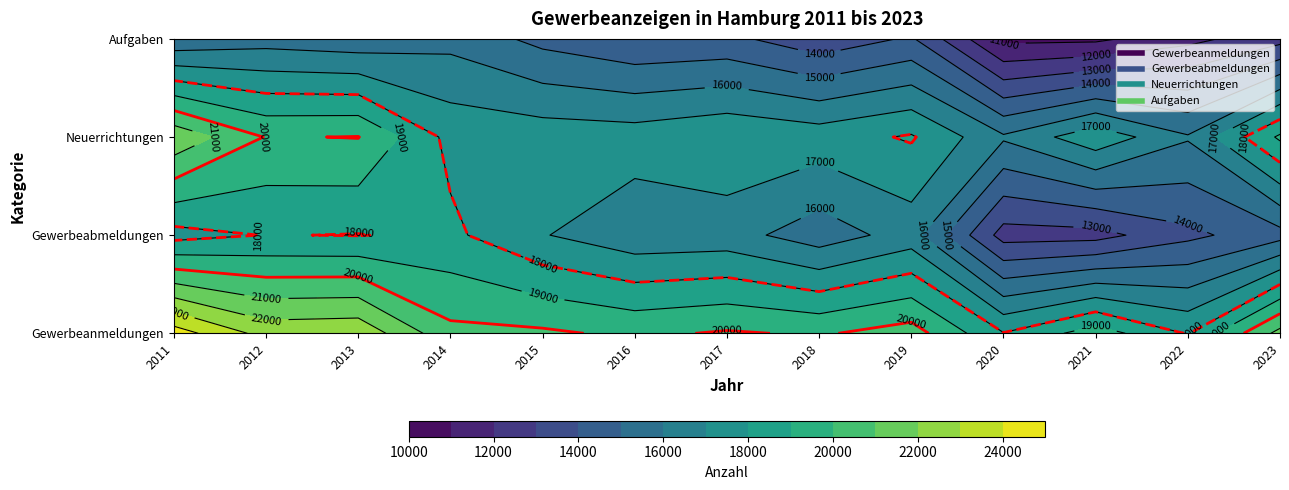

Which series changed the most between 2011 and 2021?

Gewerbeabmeldungen